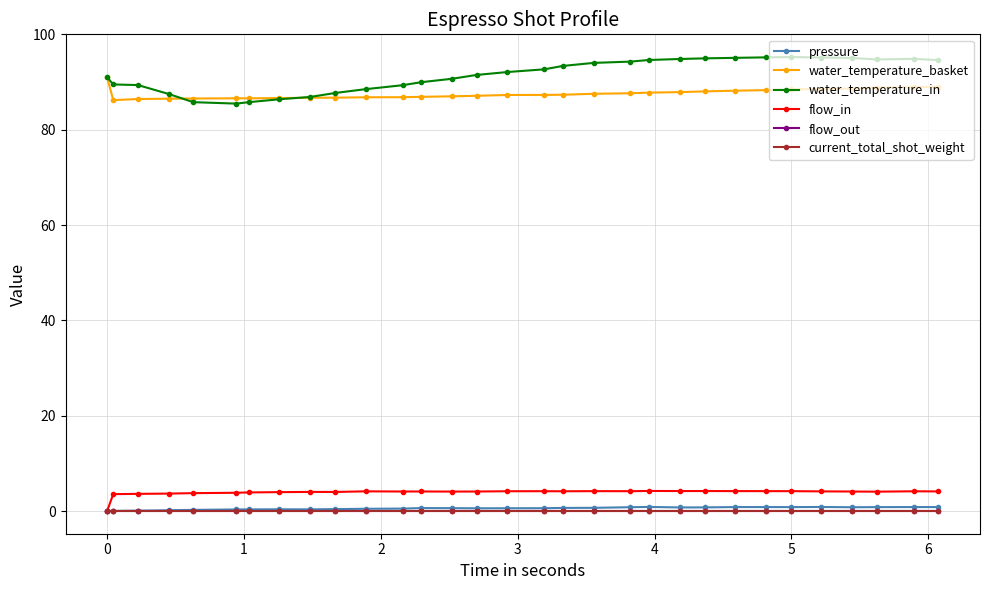

List the series in order of their peak value, highest first.

water_temperature_in, water_temperature_basket, flow_in, pressure, flow_out, current_total_shot_weight